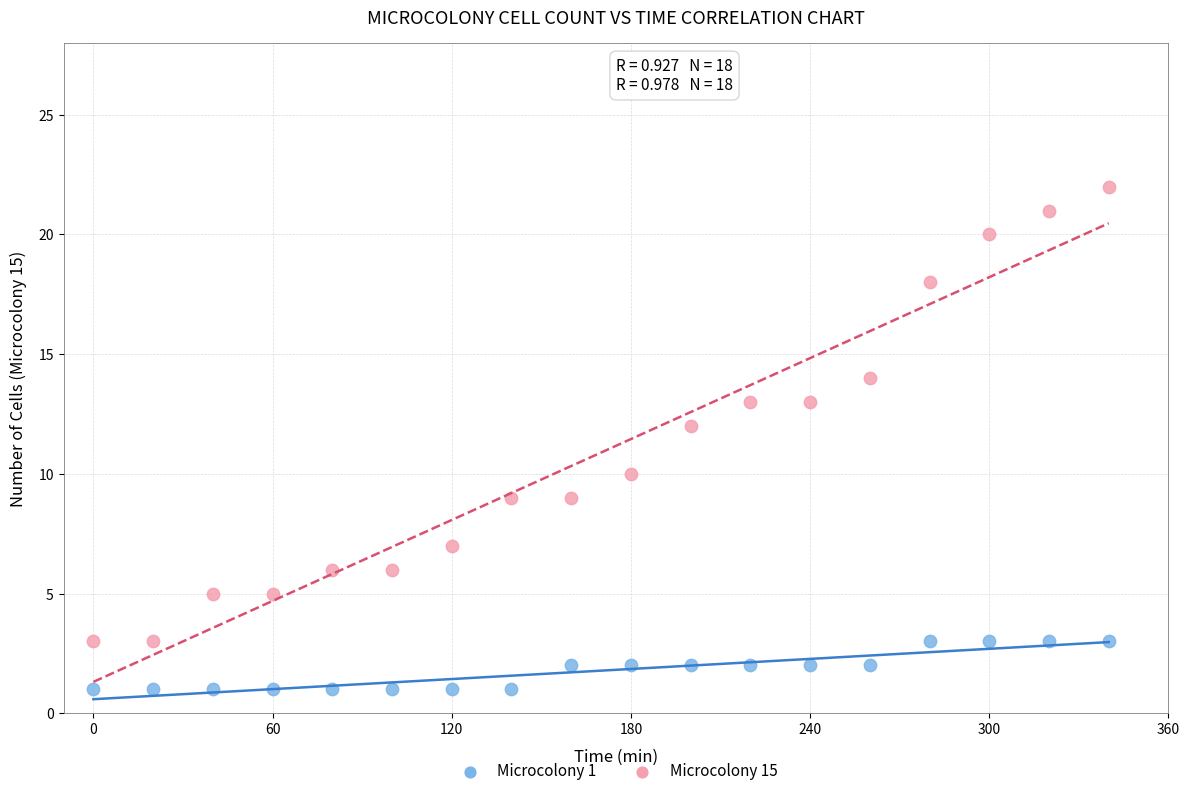

Which series reaches the minimum Y coordinate?

Microcolony 1